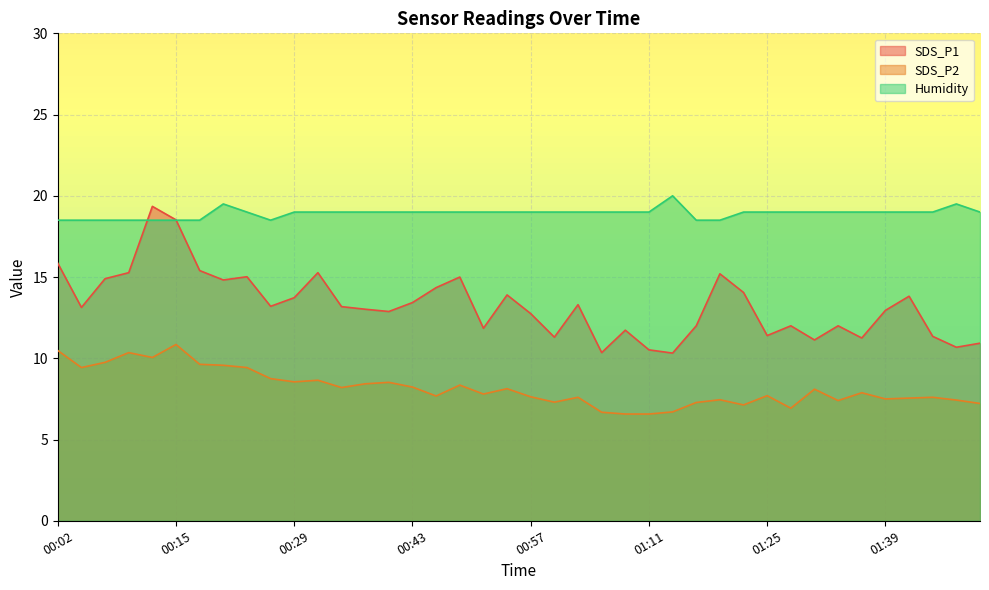

What is the difference between the second highest and second lowest values in the SDS_P1 series?

8.2